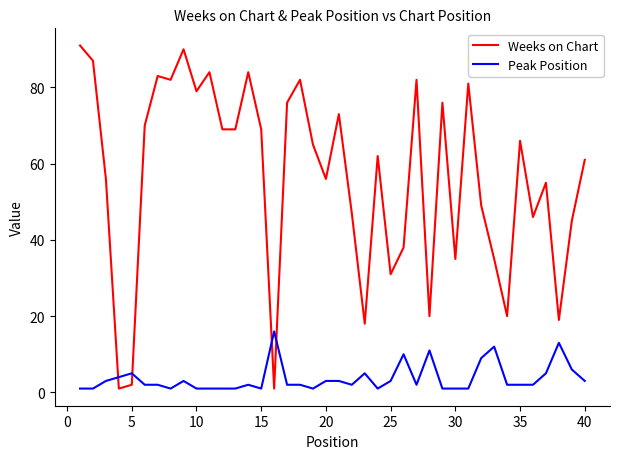

How many times do Peak Position and Weeks on Chart cross each other?

4